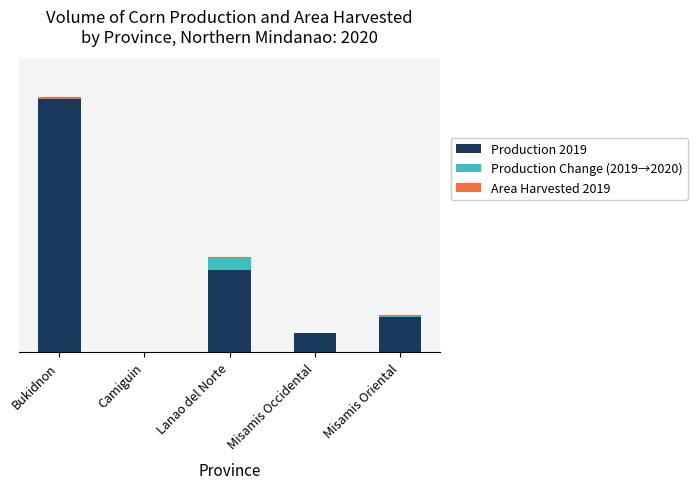

Are the bars grouped side by side (vs. stacked)?

No